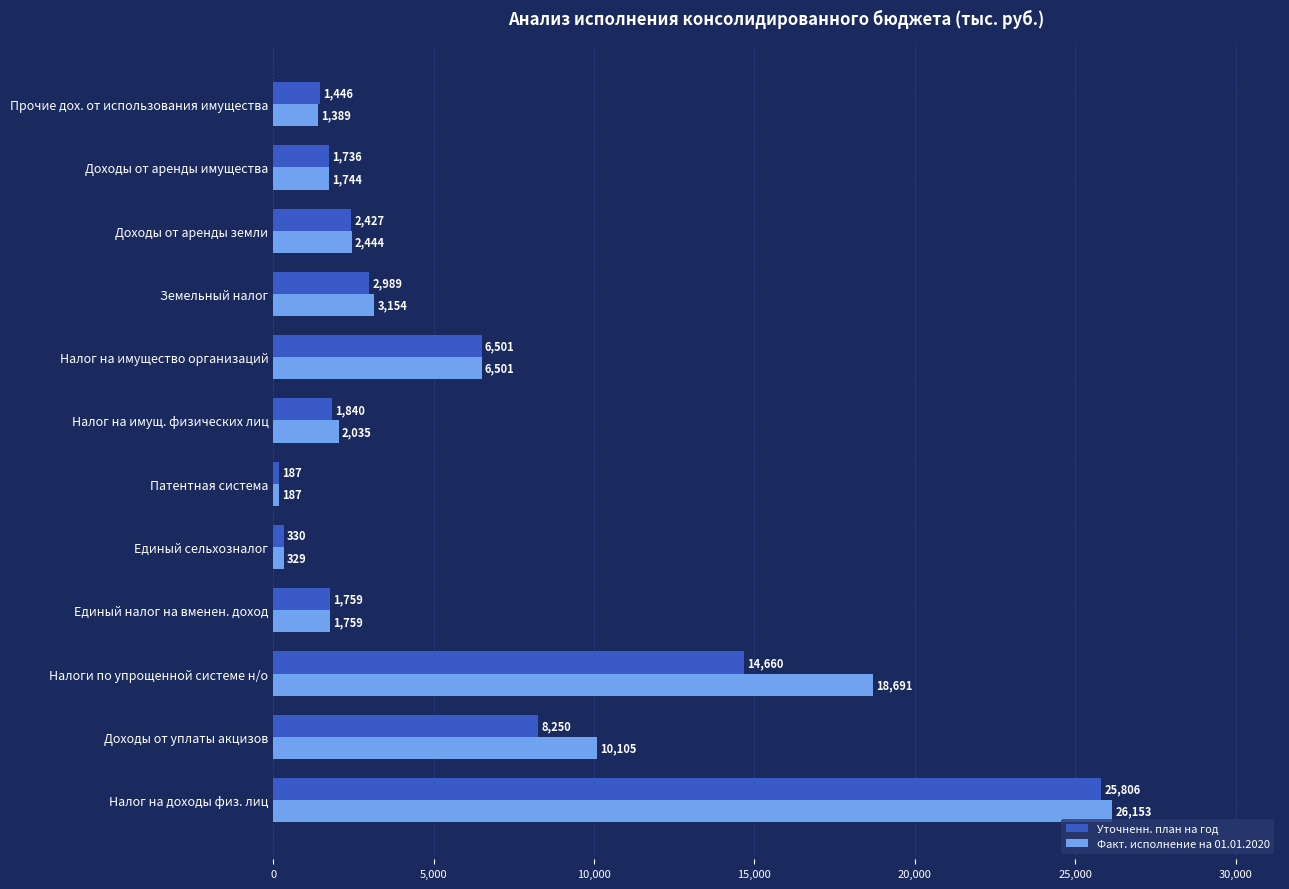

Which series changed the most between Патентная система and Земельный налог?

Факт. исполнение на 01.01.2020